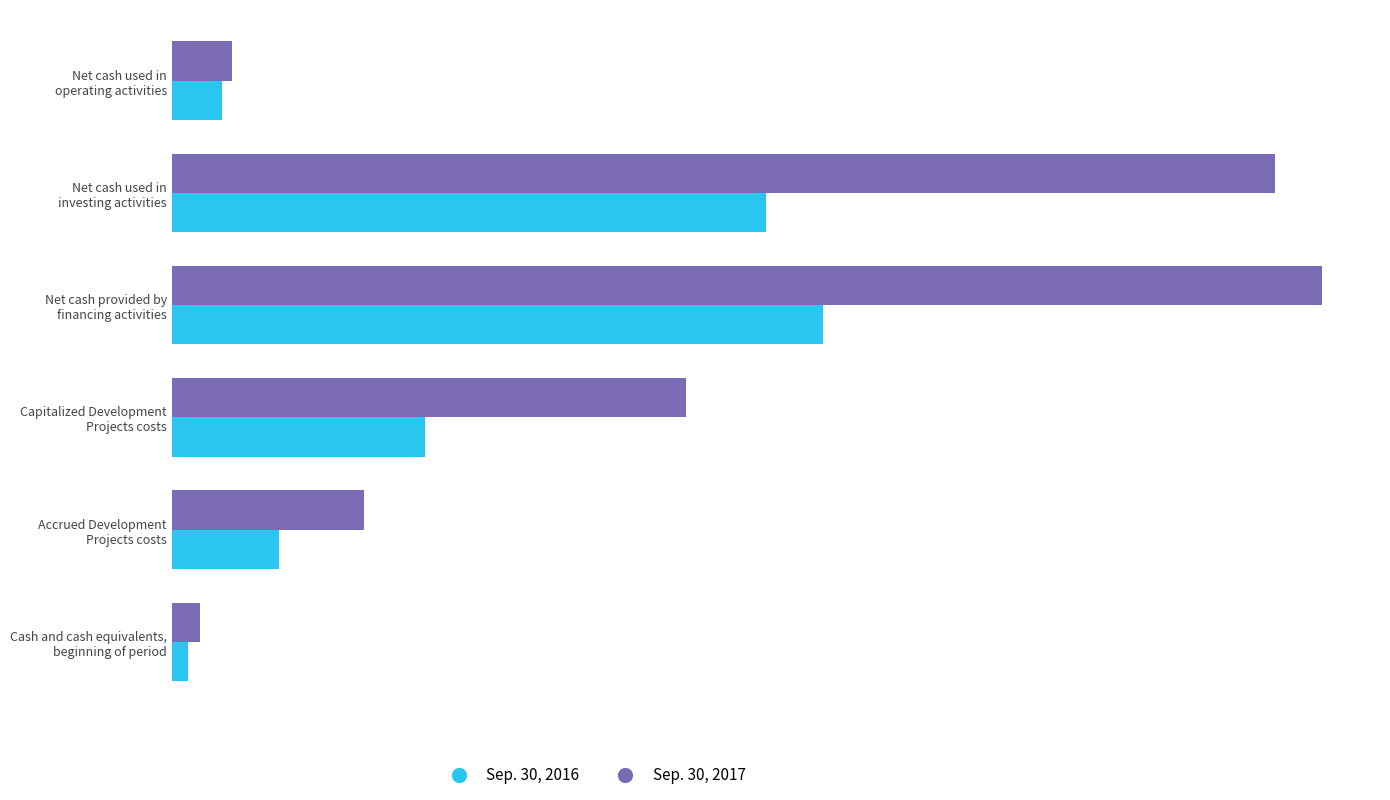

What is the difference between the maximum and minimum values in the Sep. 30, 2016 series?

248611000